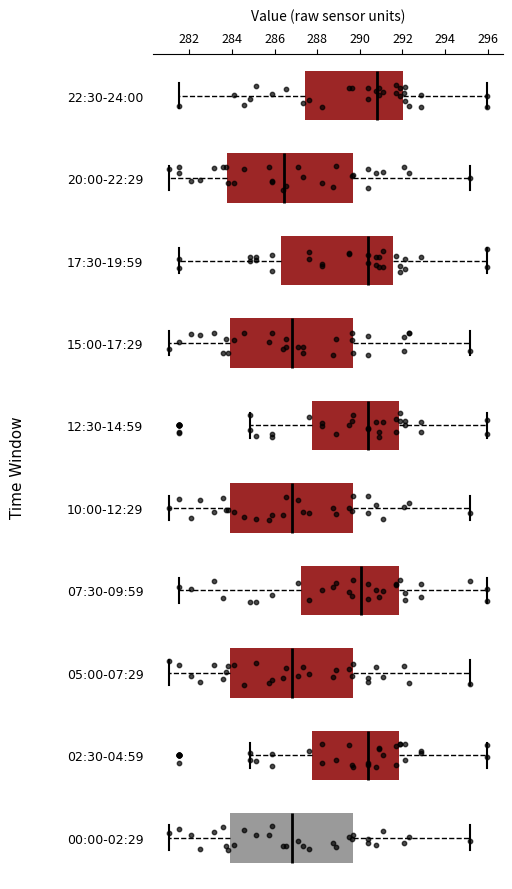

Reading bottom to top, transcribe this box plot: for each box, give where its median line is, the range the box spans, and where its two whiskers end, as read against the x-axis. The values are not printed on the chart, so give them approximately, as read against the axis.

00:00-02:29: median 286.8, box 283.8 to 289.6, whiskers 281.0 to 295.2
02:30-04:59: median 290.4, box 287.8 to 291.8, whiskers 284.8 to 296.0
05:00-07:29: median 286.8, box 283.8 to 289.6, whiskers 281.0 to 295.2
07:30-09:59: median 290.0, box 287.2 to 291.8, whiskers 281.6 to 296.0
10:00-12:29: median 286.8, box 283.8 to 289.6, whiskers 281.0 to 295.2
12:30-14:59: median 290.4, box 287.8 to 291.8, whiskers 284.8 to 296.0
15:00-17:29: median 286.8, box 283.8 to 289.6, whiskers 281.0 to 295.2
17:30-19:59: median 290.4, box 286.4 to 291.6, whiskers 281.6 to 296.0
20:00-22:29: median 286.4, box 283.8 to 289.6, whiskers 281.0 to 295.2
22:30-24:00: median 290.8, box 287.4 to 292.0, whiskers 281.6 to 296.0